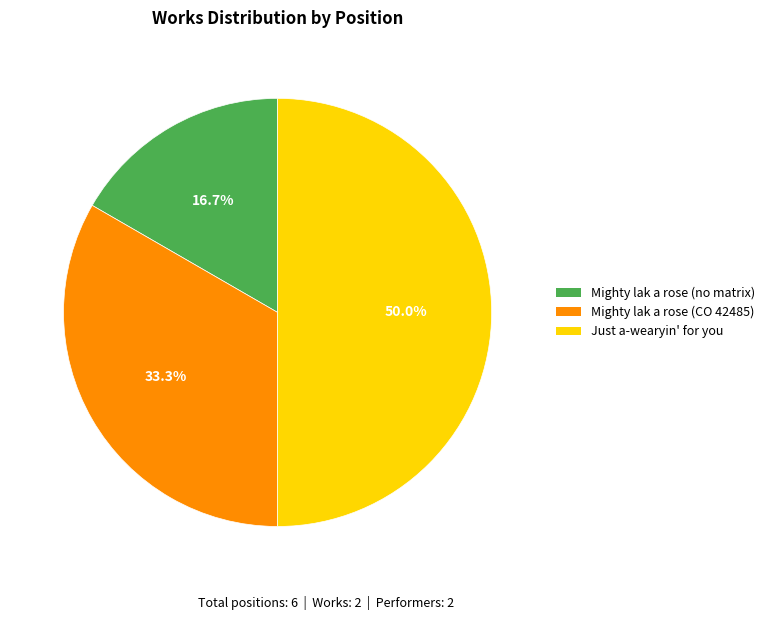

Which slice is the largest?

Just a-wearyin' for you